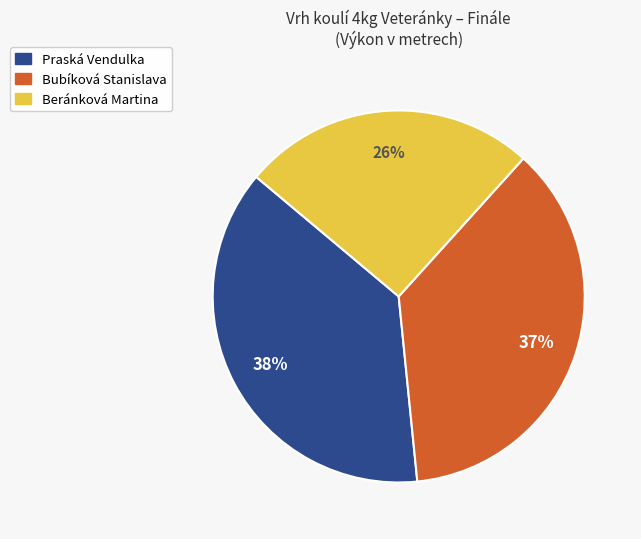

To the nearest percent, what is the combined percentage of Bubíková Stanislava and Beránková Martina?

62%